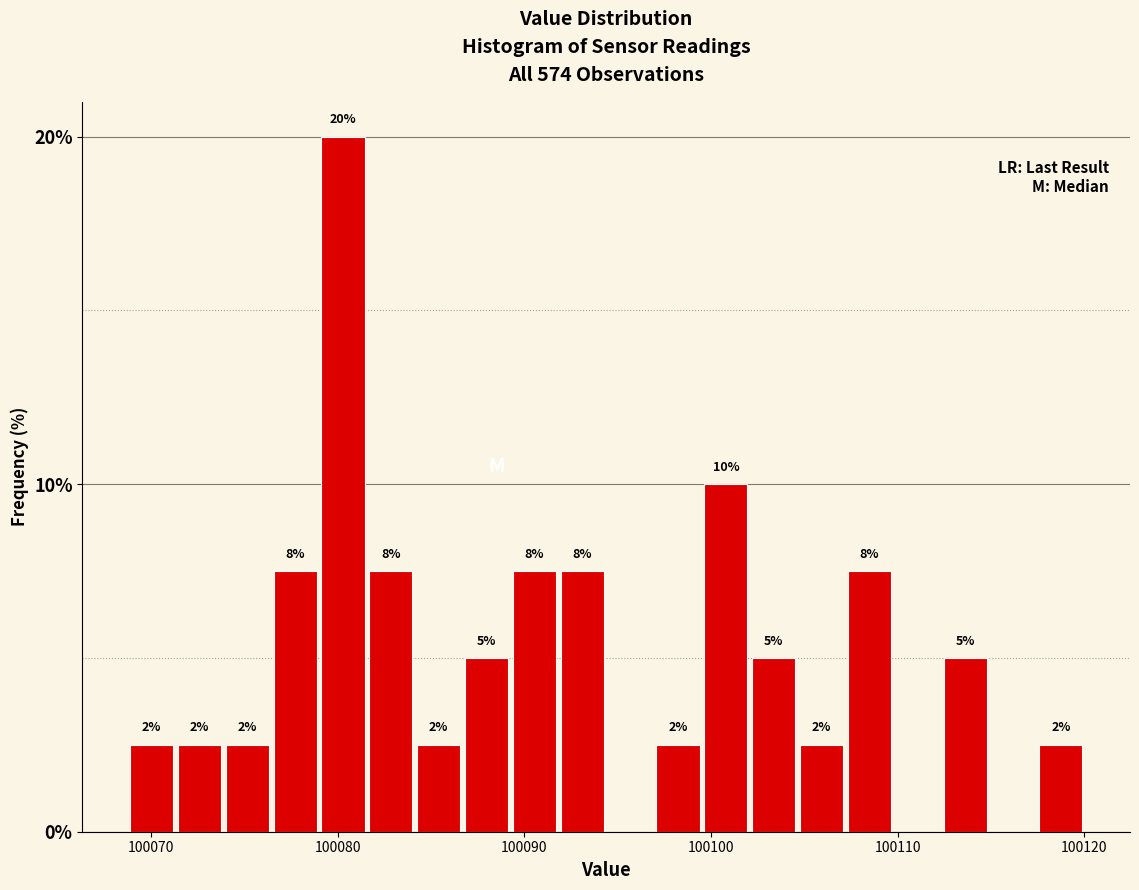

Read against the x-axis, roughly where is the centre of the tallest bar?

100080